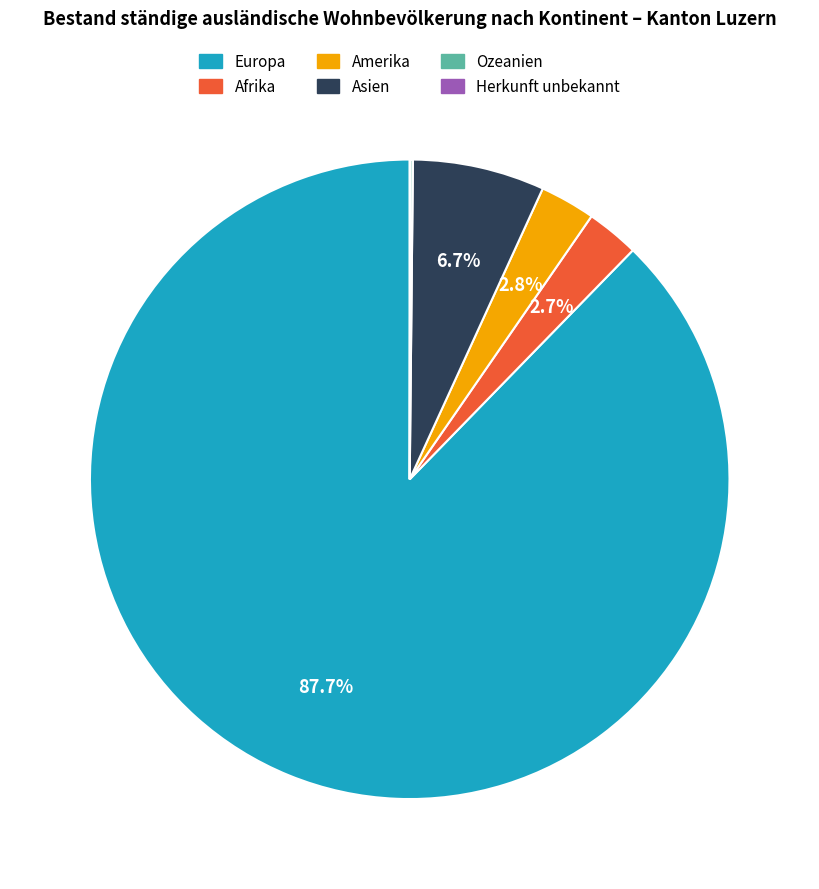

Does Europa represent more than half of the total?

Yes